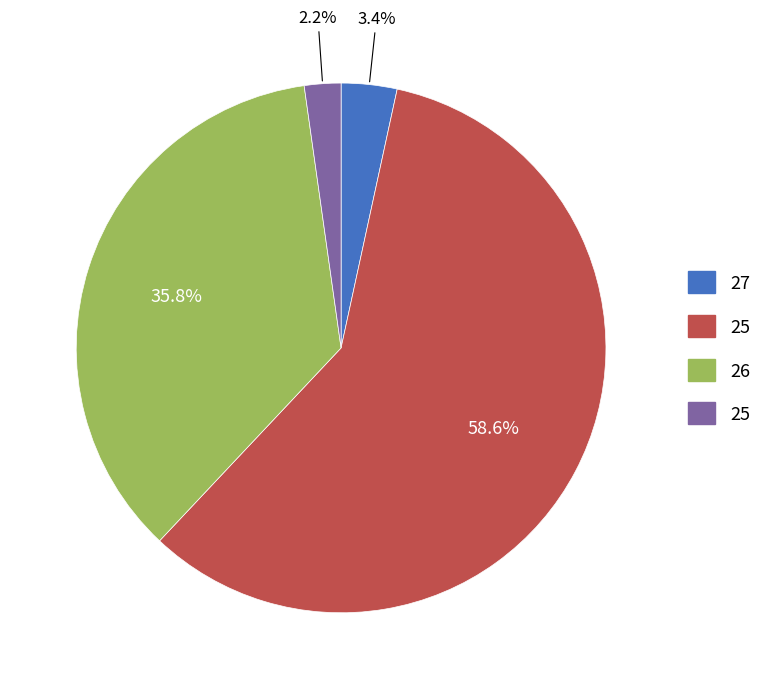

Is there a majority slice in this chart?

Yes